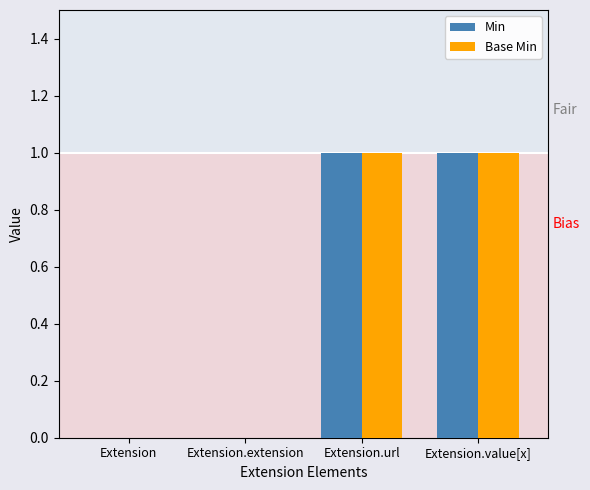

Is it true that Min equals 1 at Extension.url?

True